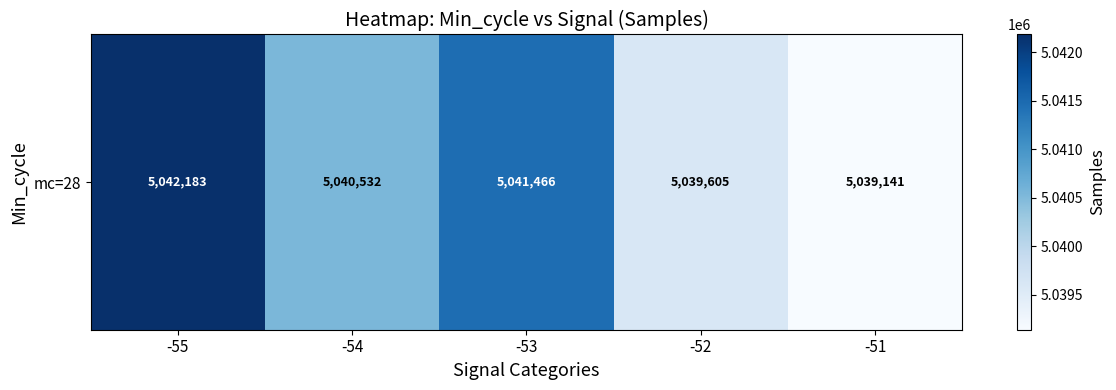

Approximately how many times larger is the value at -51 compared to -52?

1.0